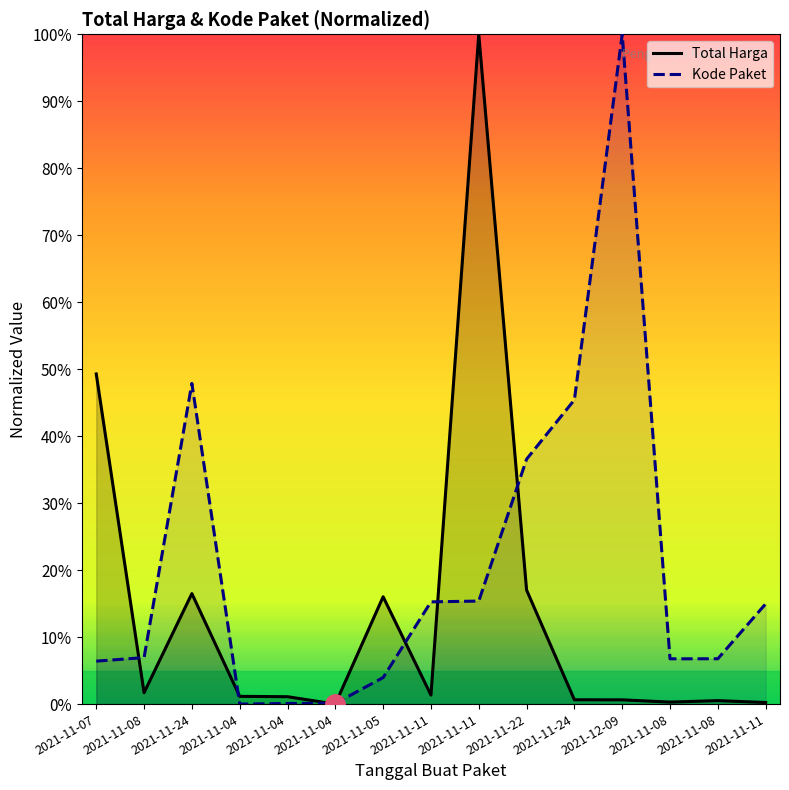

How many categories are shown in the chart?

15